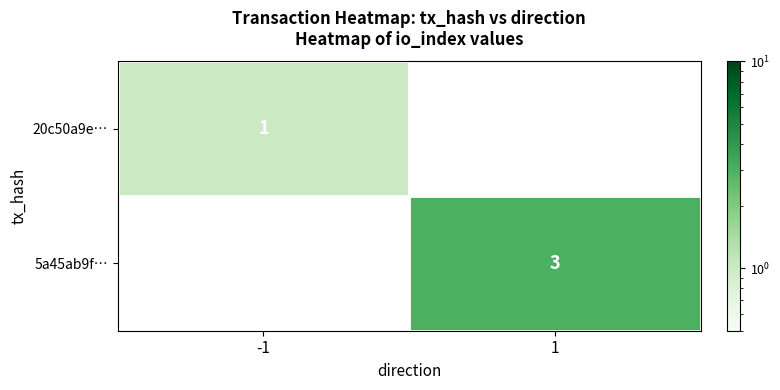

The value of 5a45ab9f… at 1 is 2. True or false?

False